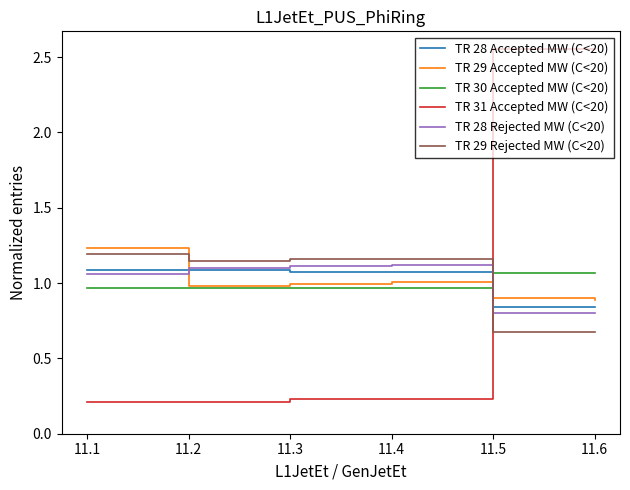

Is this an area chart (filled region under the line)?

No